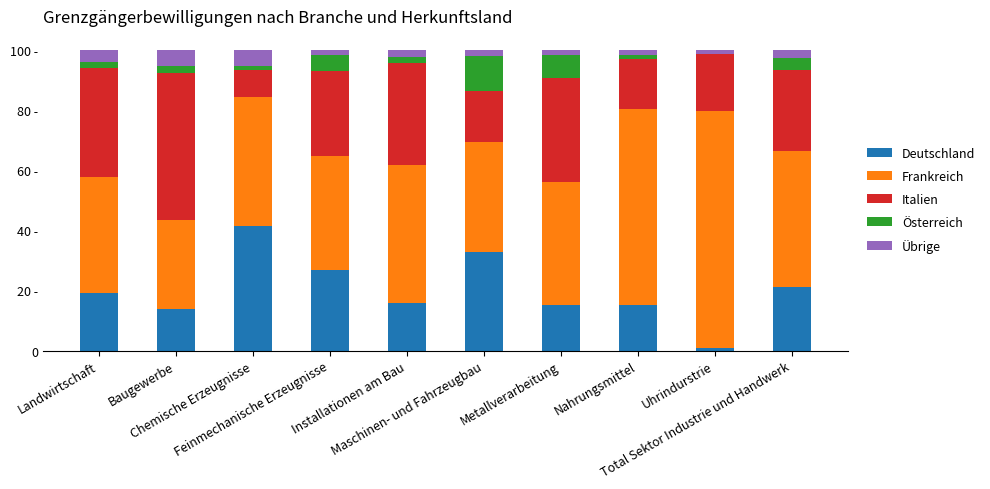

What position from the right is Feinmechanische Erzeugnisse?

7